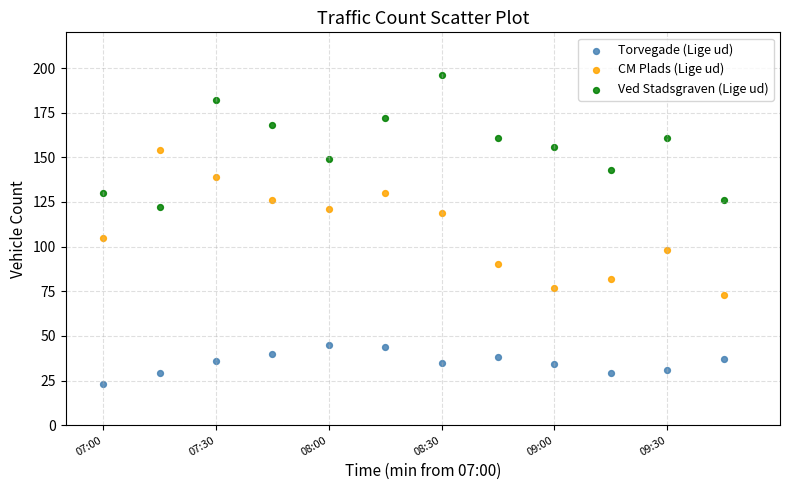

What are all the series names shown in the legend?

Torvegade (Lige ud), CM Plads (Lige ud), Ved Stadsgraven (Lige ud)